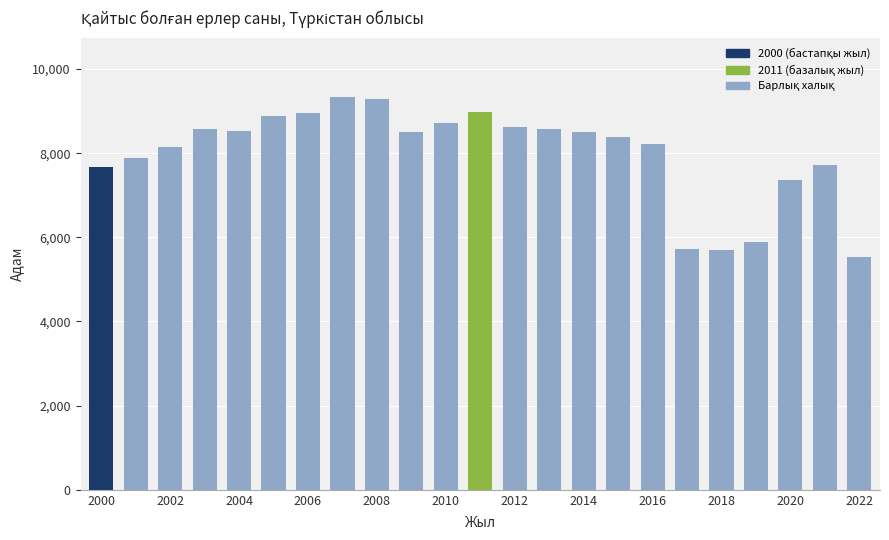

What is the lowest value of the Барлық халық series?

5527